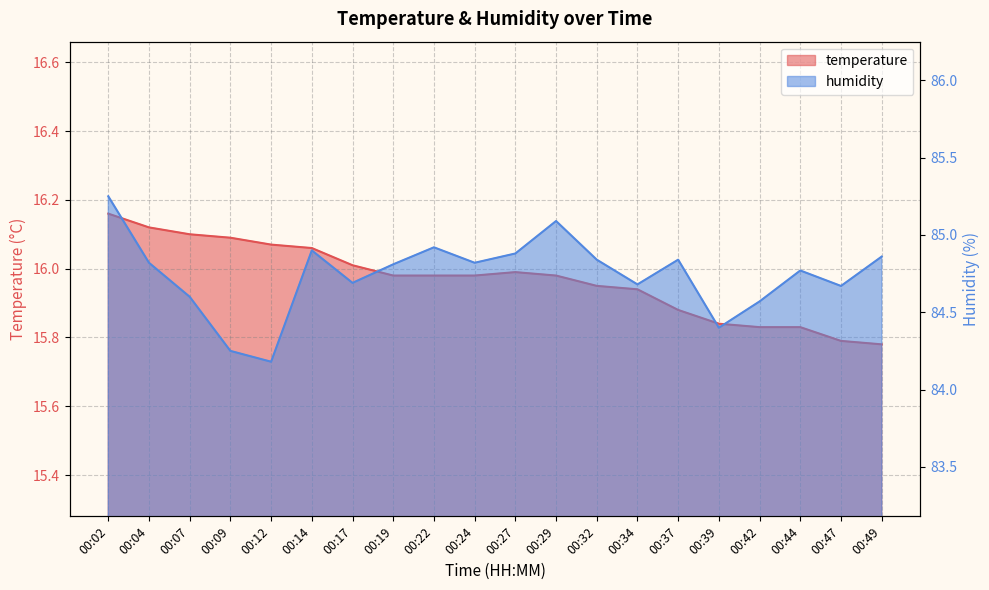

What is the spread (max minus min) of values at 00:24?

68.8